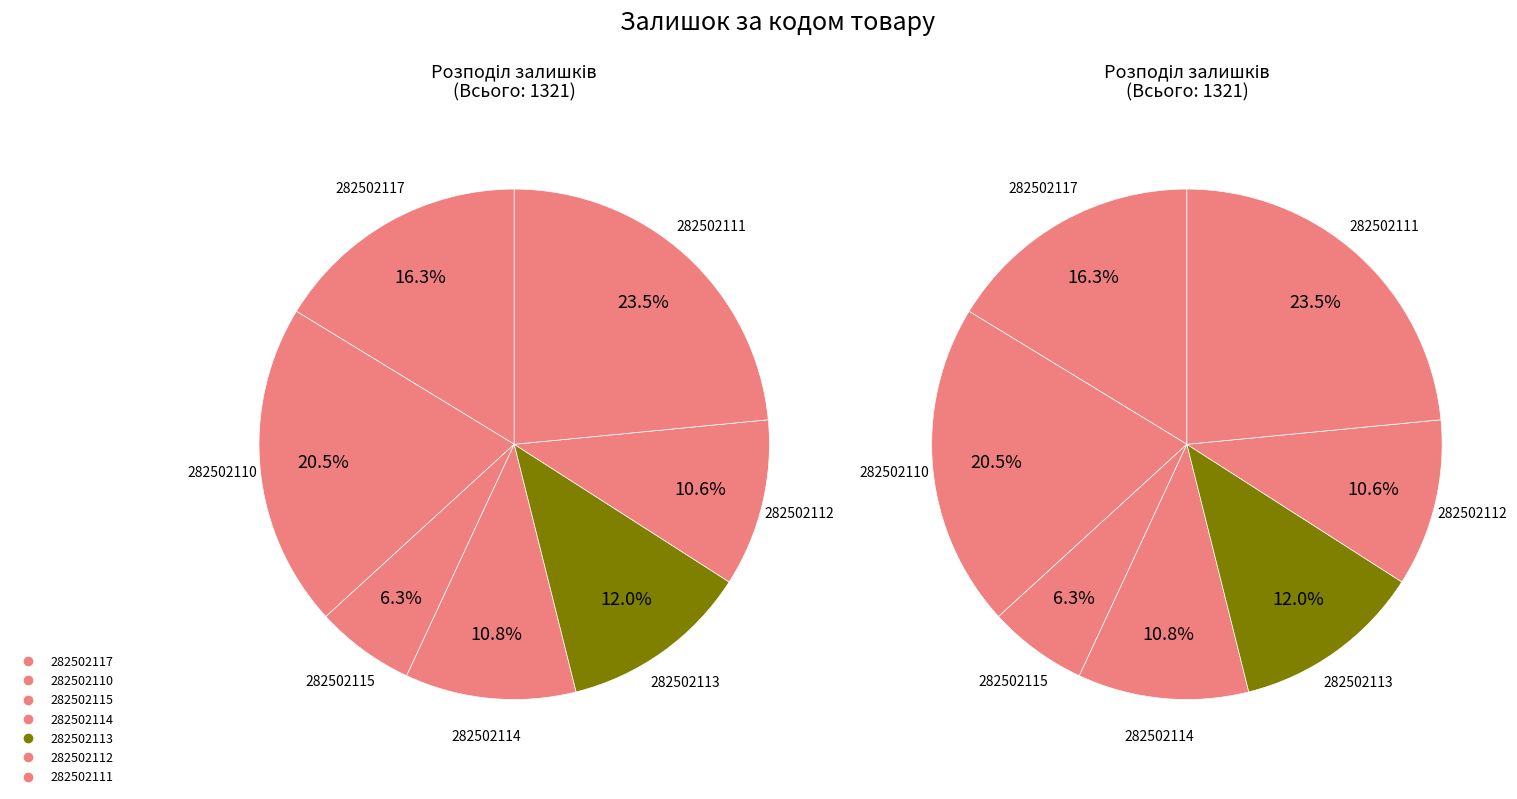

Does 282502113 account for over 50% of the chart?

No